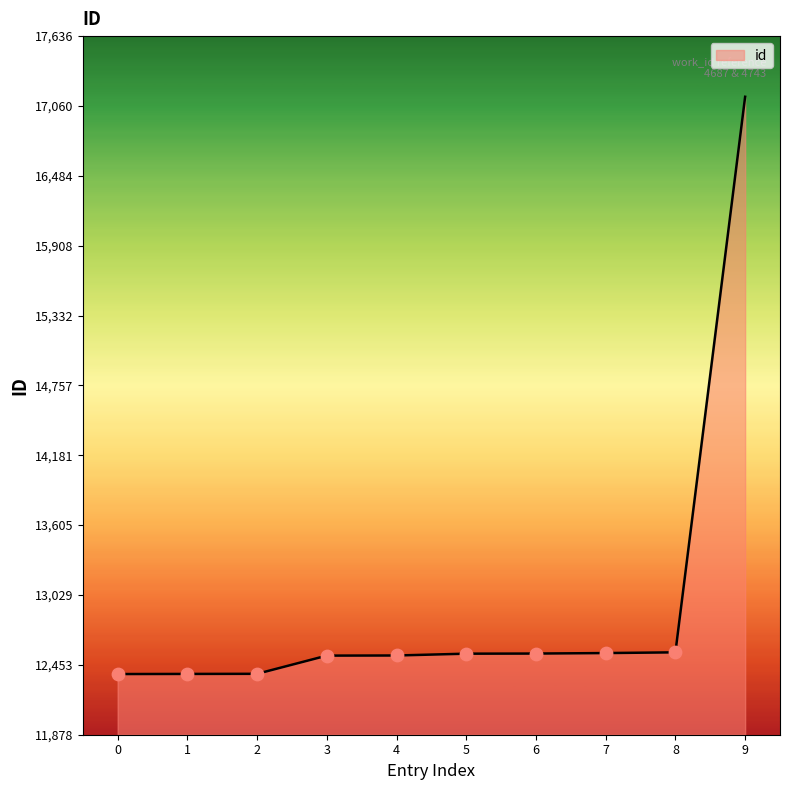

What is the change in value from 5 to 9?

+4590